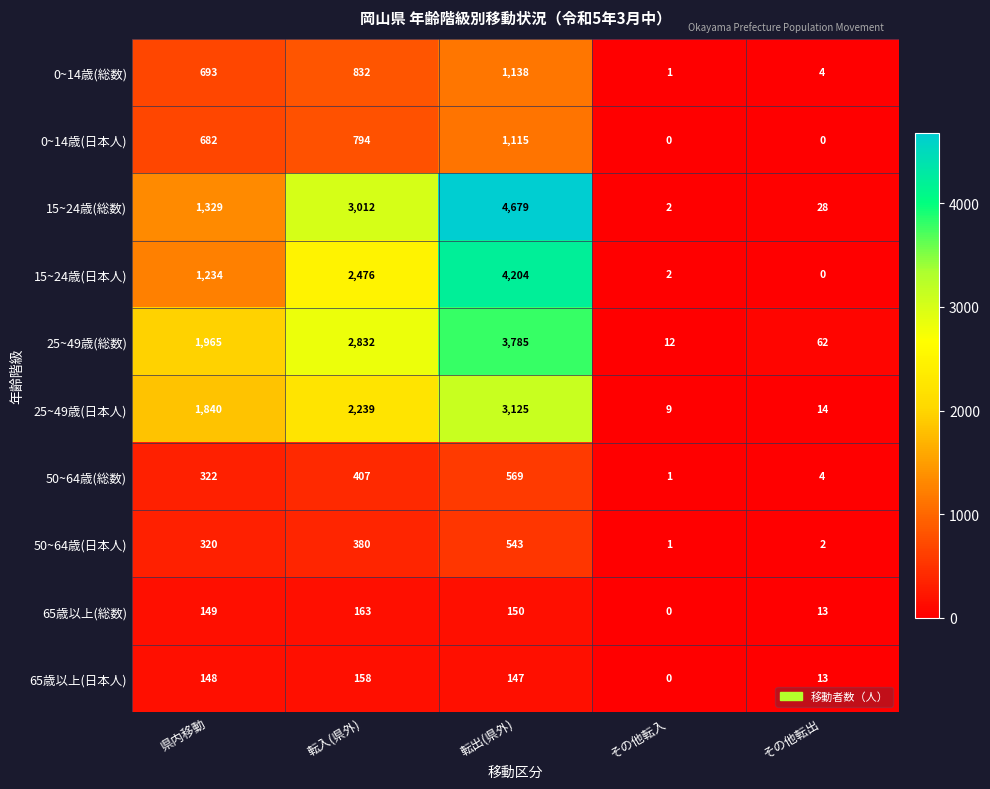

Count the number of data series in this chart.

10